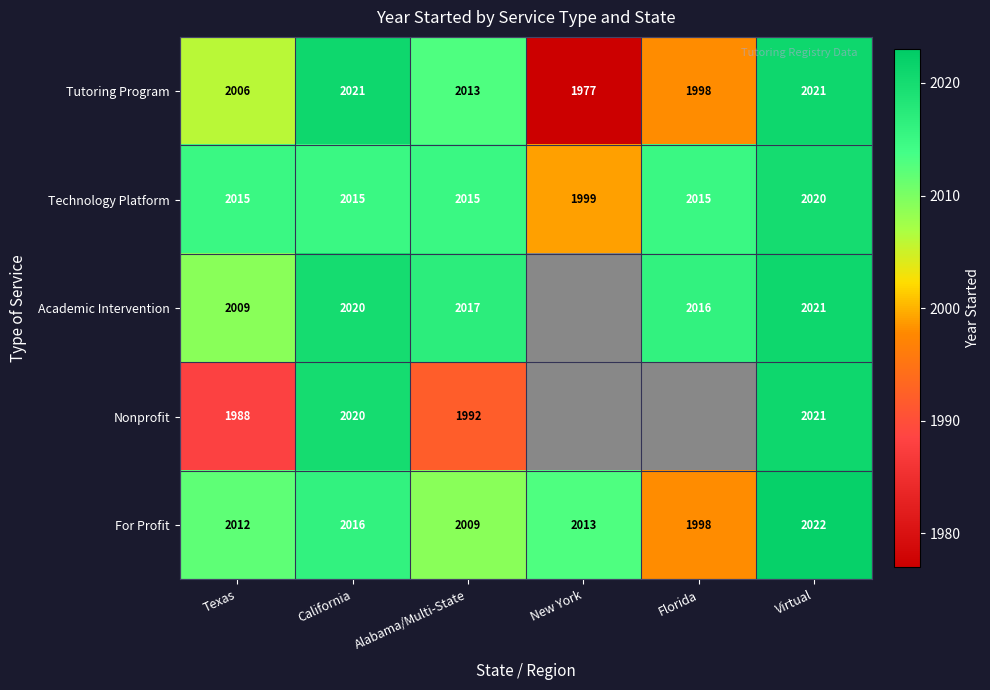

Is the value of Tutoring Program at New York greater than the value of Technology Platform at Alabama/Multi-State?

No